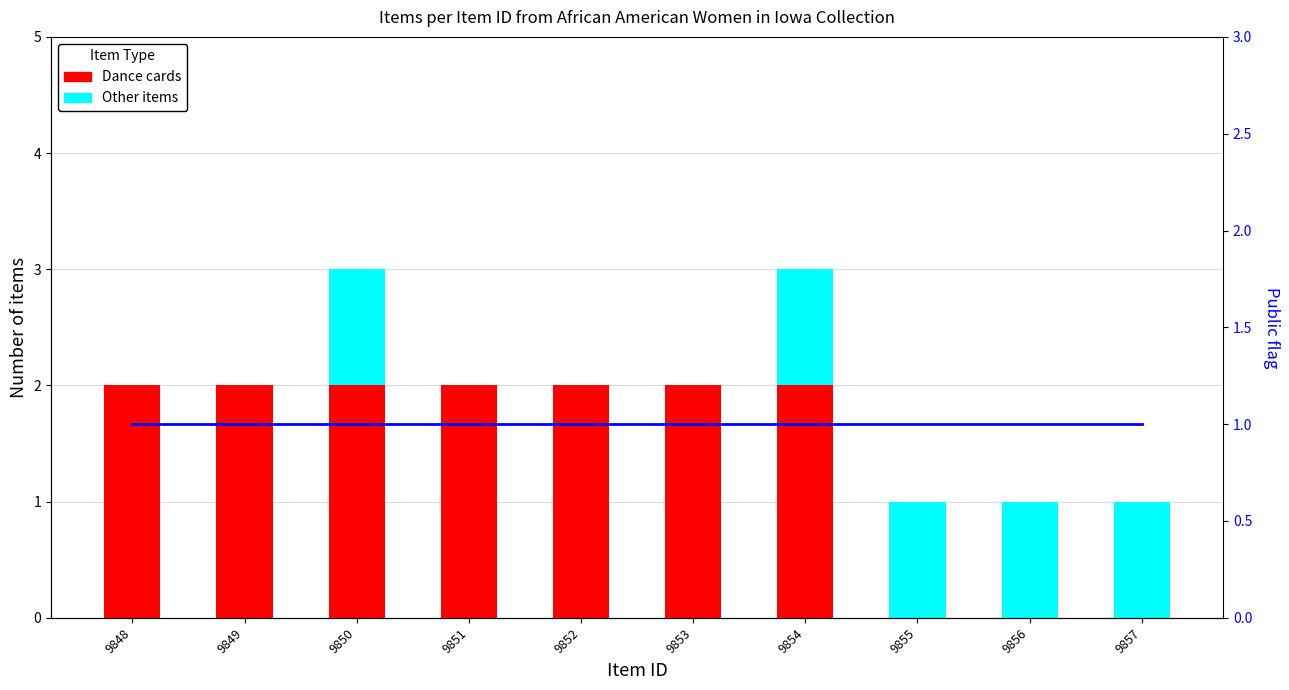

How many data points in Dance cards are less than 2?

3